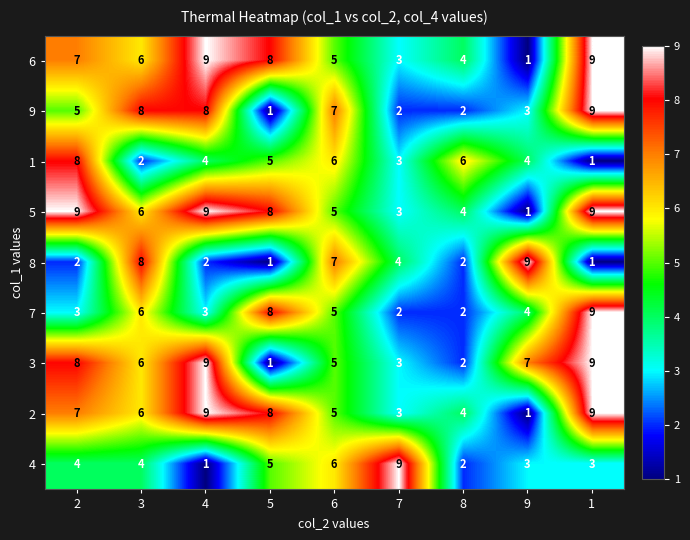

How many series are shown in this chart?

9